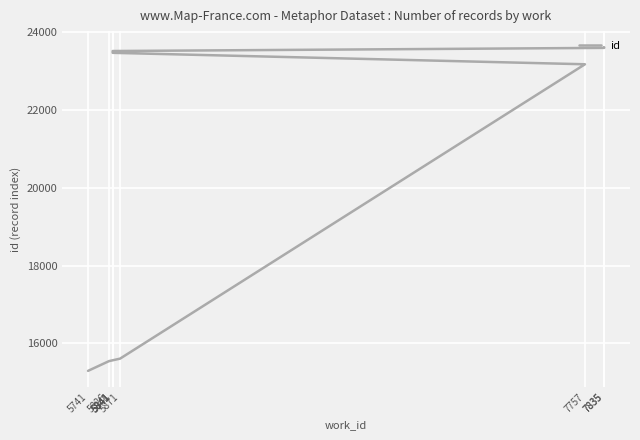

Approximately how many times larger is the value at 5871 compared to 5841?

0.7